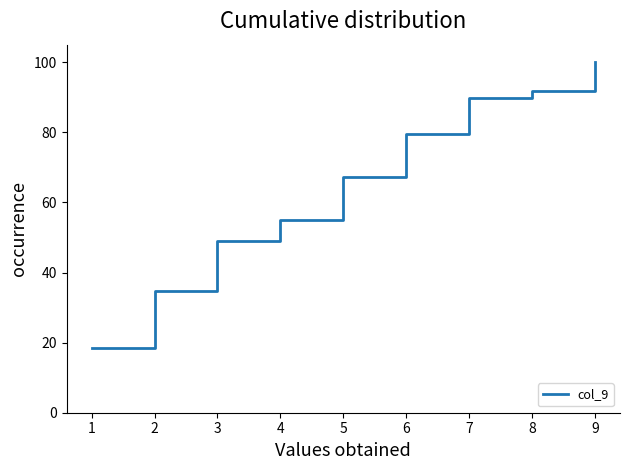

Rank the categories by value from highest to lowest.

9, 8, 7, 6, 5, 4, 3, 2, 1